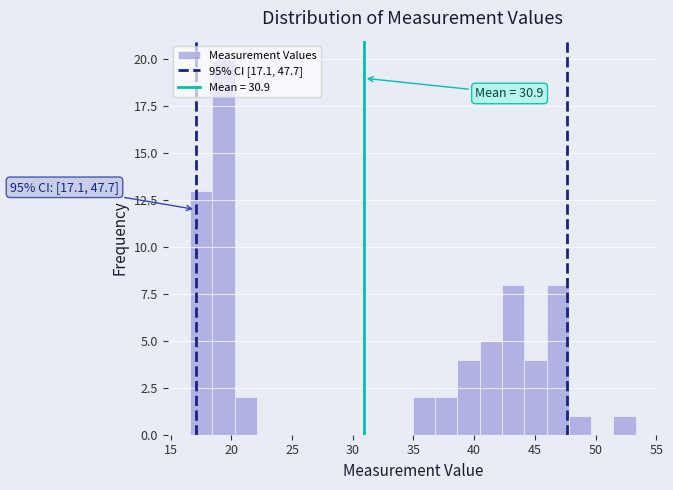

Read against the x-axis, roughly where is the centre of the tallest bar?

19.5